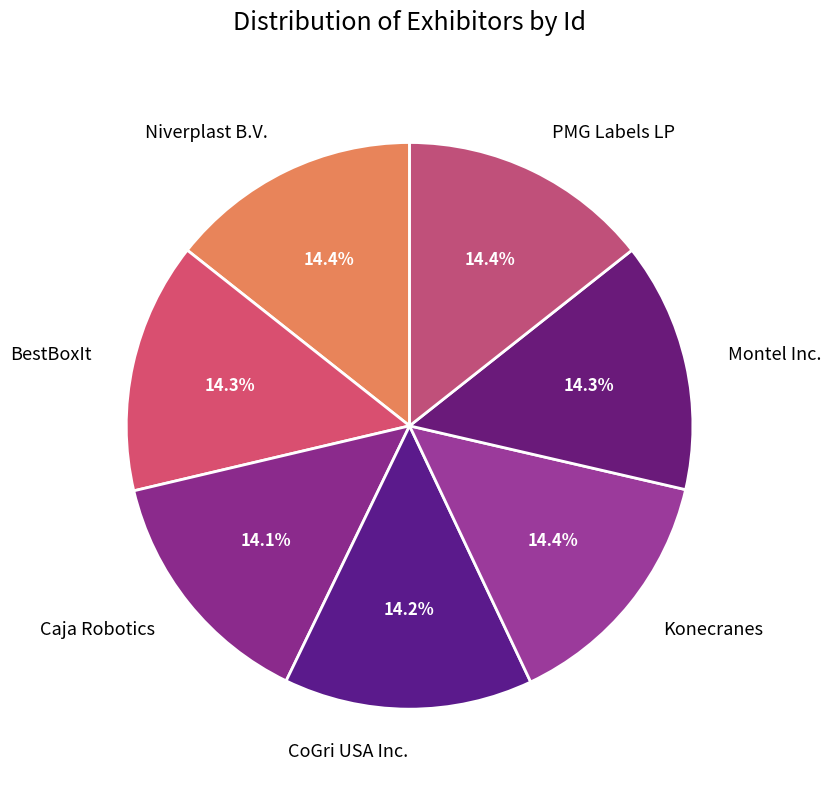

Approximately how many times larger is the value at Montel Inc. compared to Konecranes?

1.0